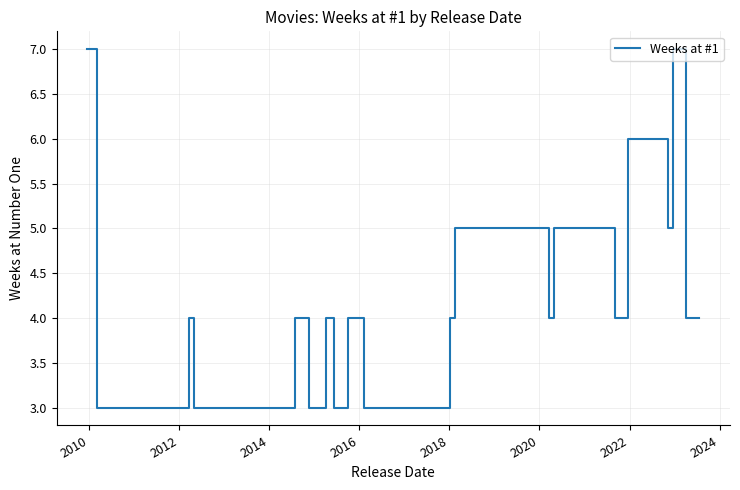

What is the smallest value displayed?

3